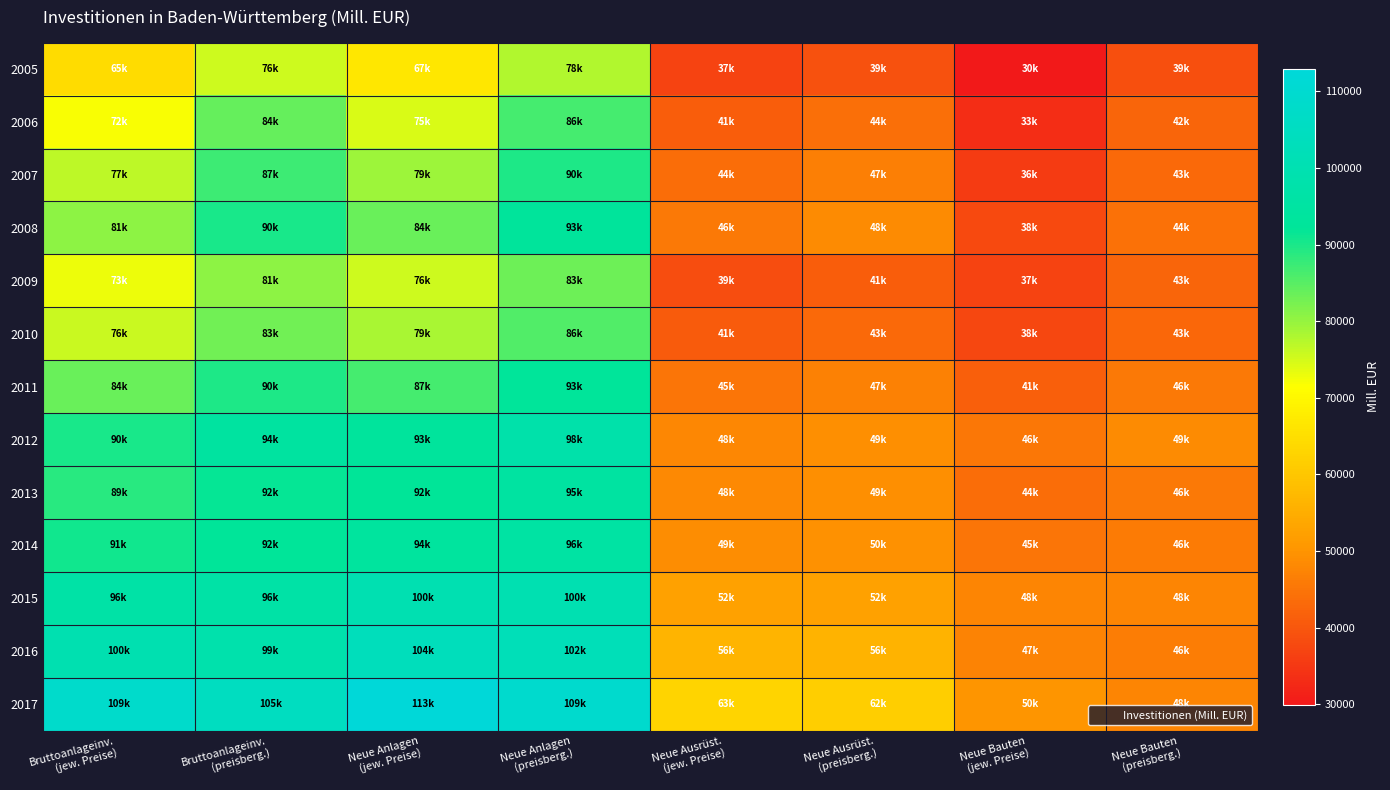

What is the greatest value displayed?

112967.5